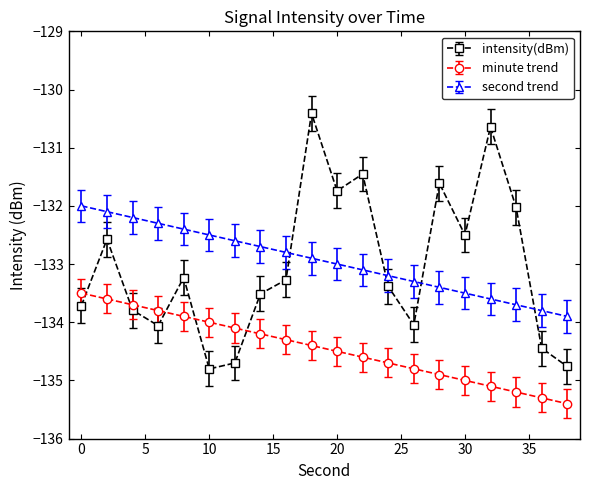

What is the sum of all minute trend values?

-2689.0